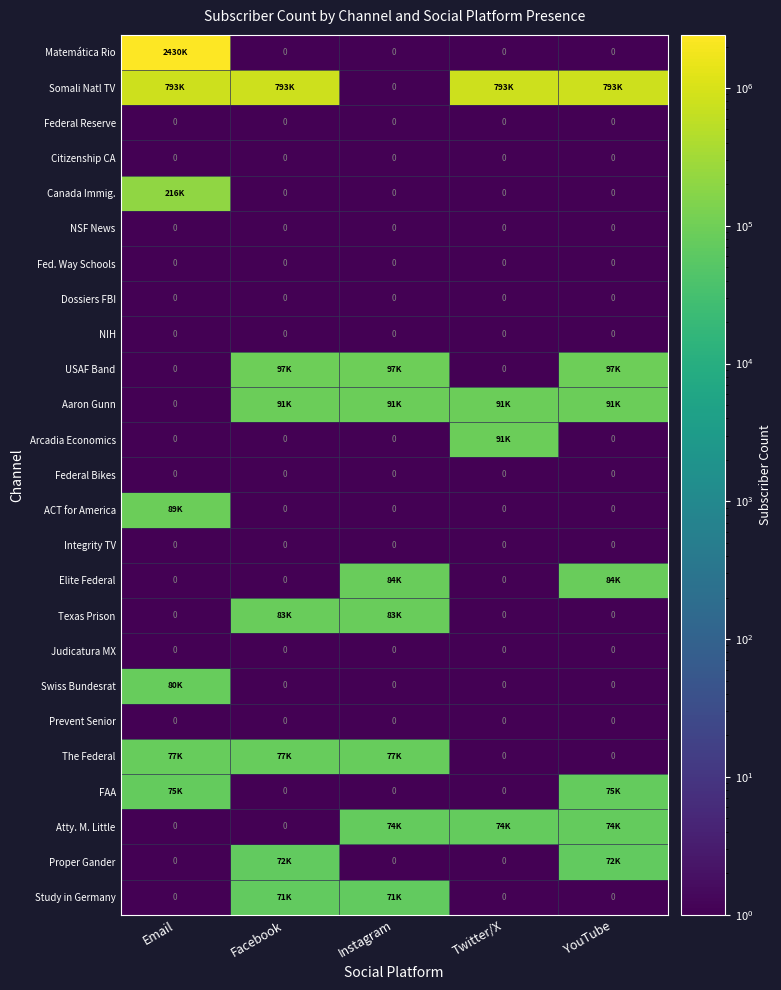

Is it true that Federal Bikes equals 0 at Email?

True